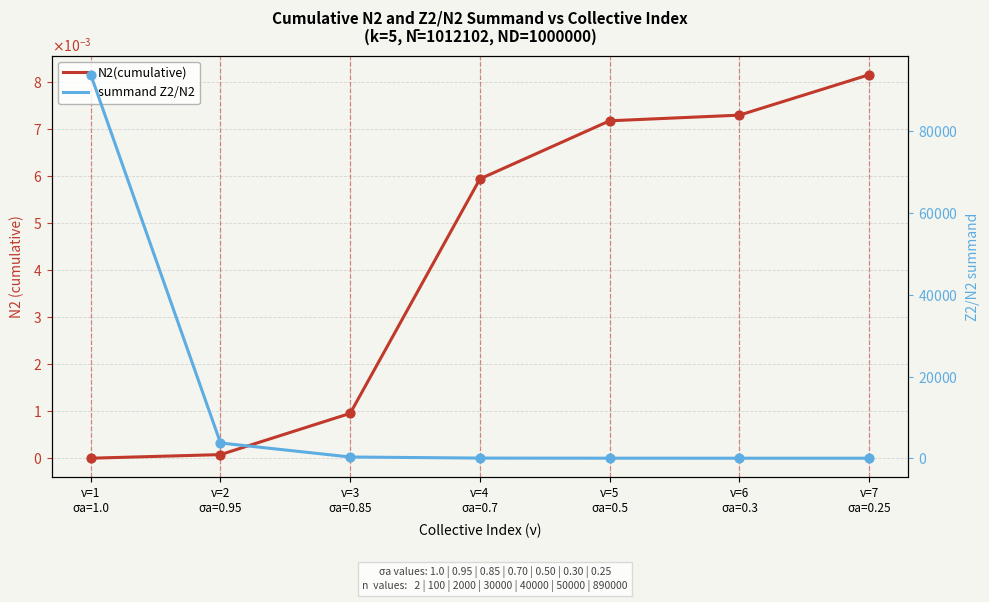

Which series has the widest spread of Y values?

summand Z2/N2